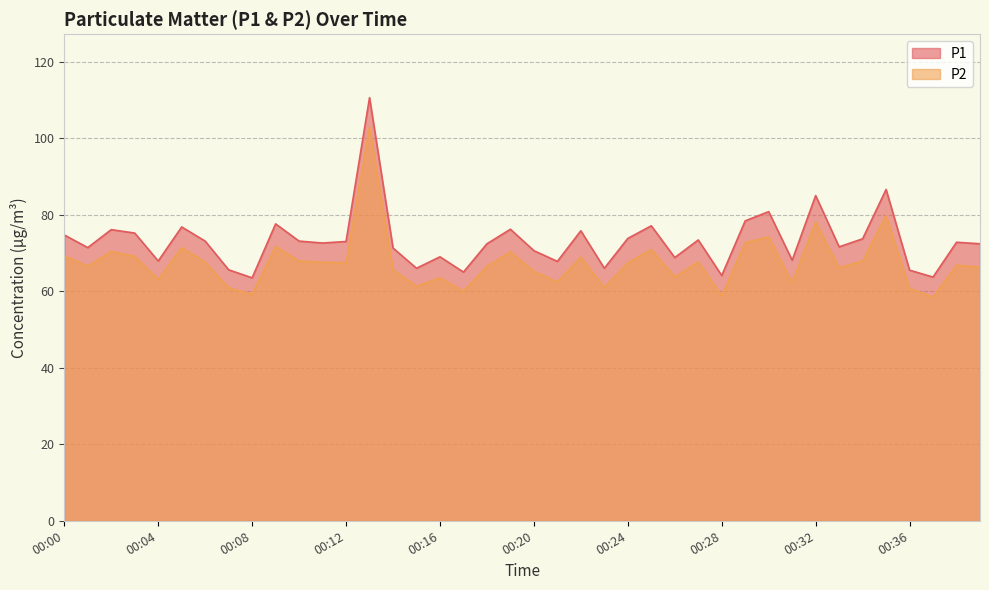

Reading left to right, list all the values displayed in this chart.

P1: 74.7	71.4	76.1	75.2	67.9	76.8	73.1	65.6	63.5	77.6	73.1	72.6	73.0	110.6	71.3	66.0	69.0	65.0	72.4	76.2	70.6	67.8	75.8	66.0	73.8	77.1	68.8	73.4	64.1	78.4	80.8	68.1	85.0	71.6	73.7	86.6	65.5	63.7	72.8	72.4
P2: 69.3	66.5	70.4	69.1	63.1	71.4	67.6	60.9	59.2	71.7	67.9	67.6	67.4	102.9	65.6	61.3	63.5	60.0	66.5	70.3	65.2	62.4	68.9	61.0	67.4	70.9	63.7	67.7	58.8	72.7	74.2	62.3	78.1	66.1	67.9	79.7	60.7	58.5	66.8	66.3